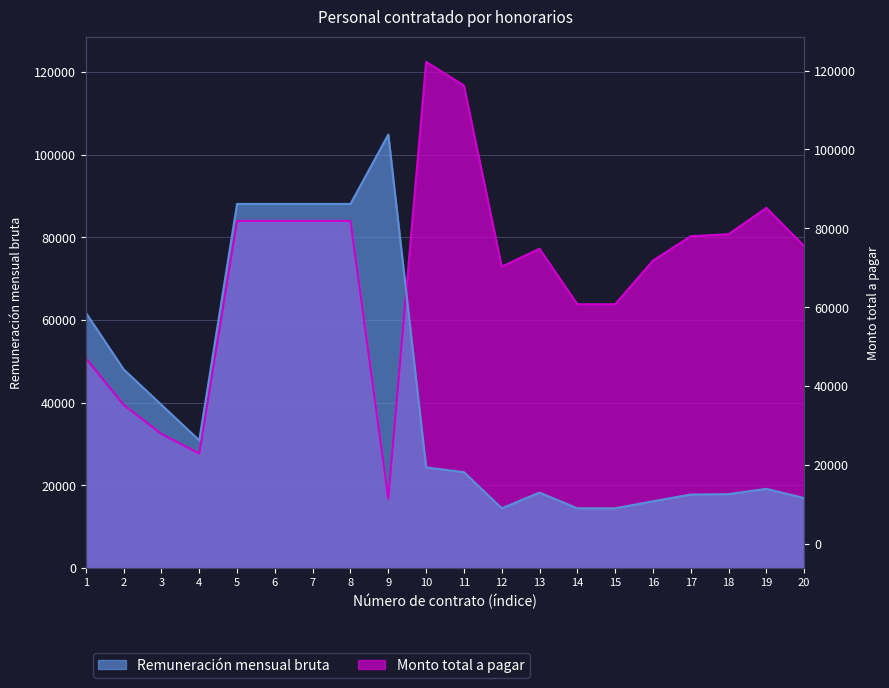

Rank the categories by Monto total a pagar value from highest to lowest.

10, 11, 19, 5, 6, 7, 8, 18, 17, 20, 13, 16, 12, 14, 15, 1, 2, 3, 4, 9